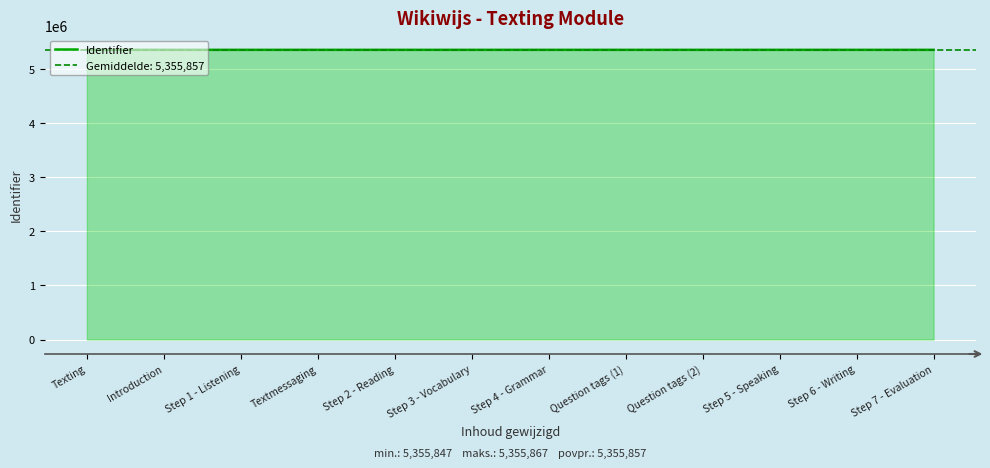

Rank the categories by value from lowest to highest.

Texting, Introduction, Step 1 - Listening, Textmessaging, Step 2 - Reading, Step 3 - Vocabulary, Step 4 - Grammar, Question tags (1), Question tags (2), Step 5 - Speaking, Step 6 - Writing, Step 7 - Evaluation